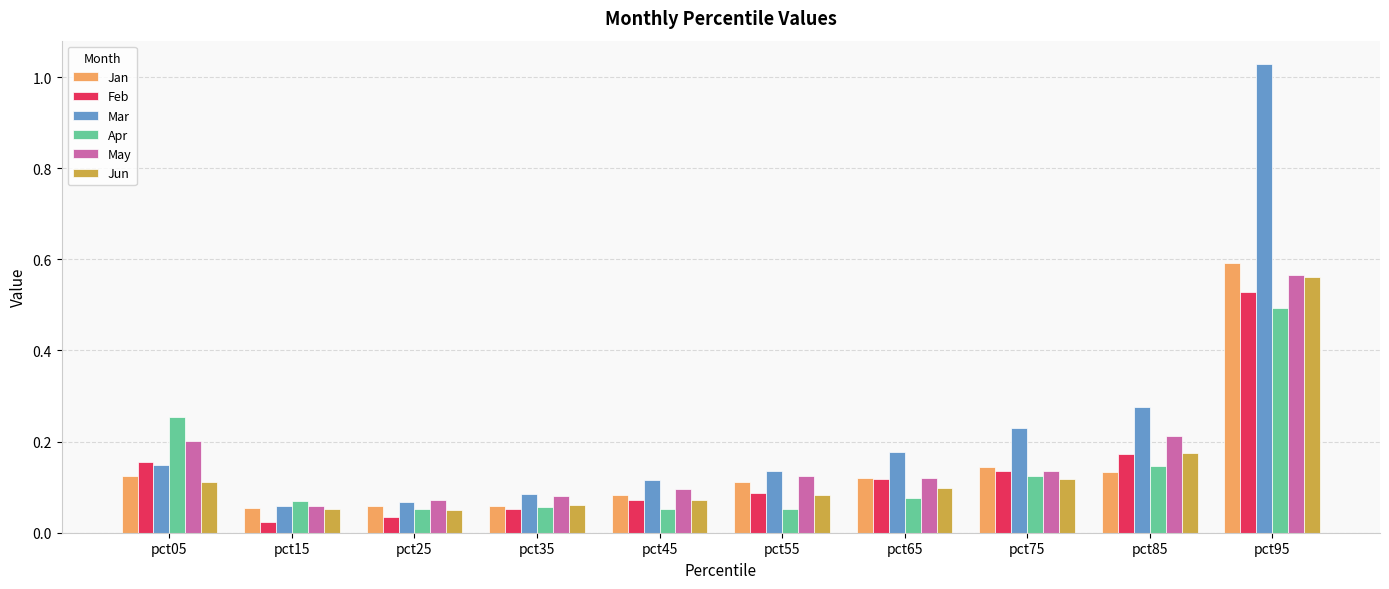

What is the sum of all Jan values?

1.5